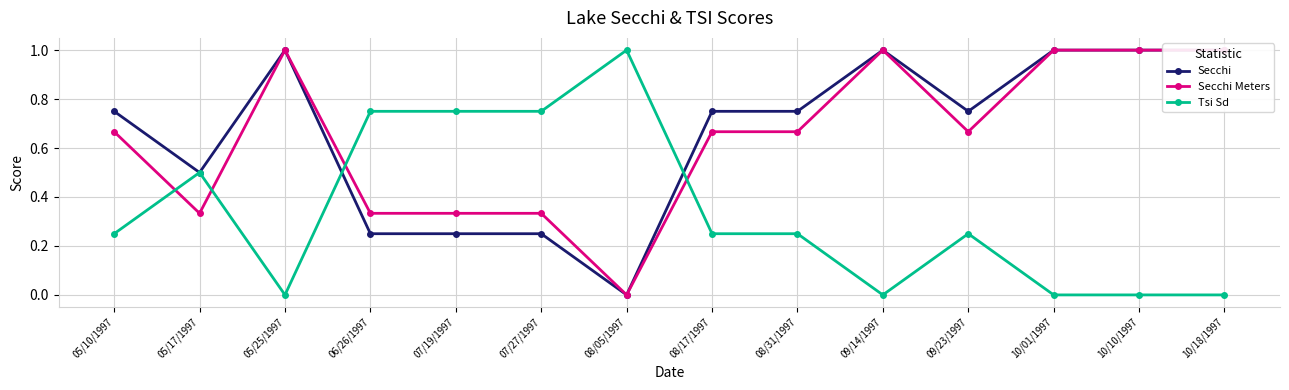

The value of Tsi Sd at 10/18/1997 is 0.0. True or false?

True